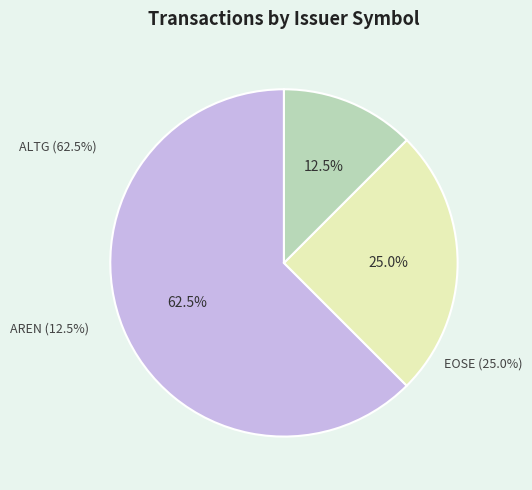

Combined, what portion of the pie is AREN (sec=18) and ALTG (sec=12)?

75.0%